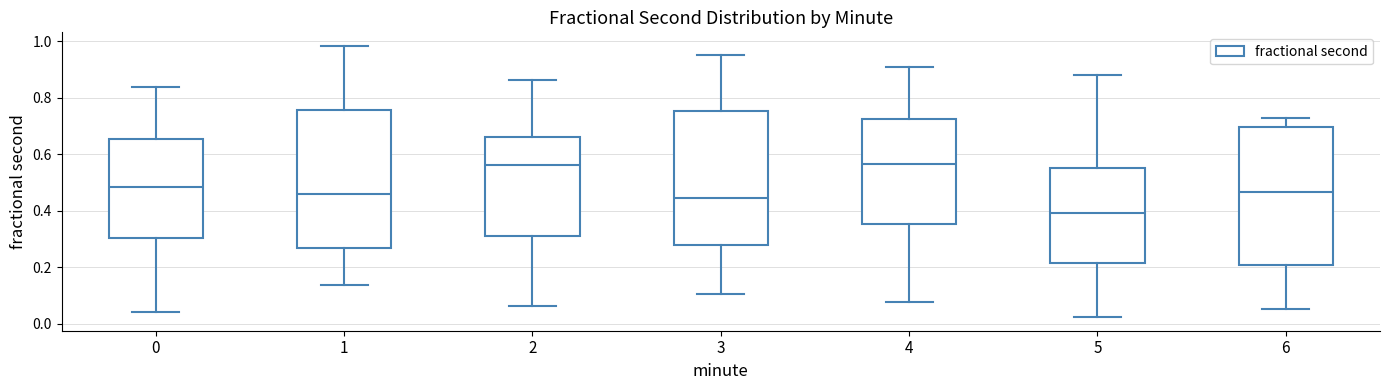

Where does the median line of the box at x = 2 sit on the y-axis? The values are not printed on the chart, so give them approximately, as read against the axis.

0.56